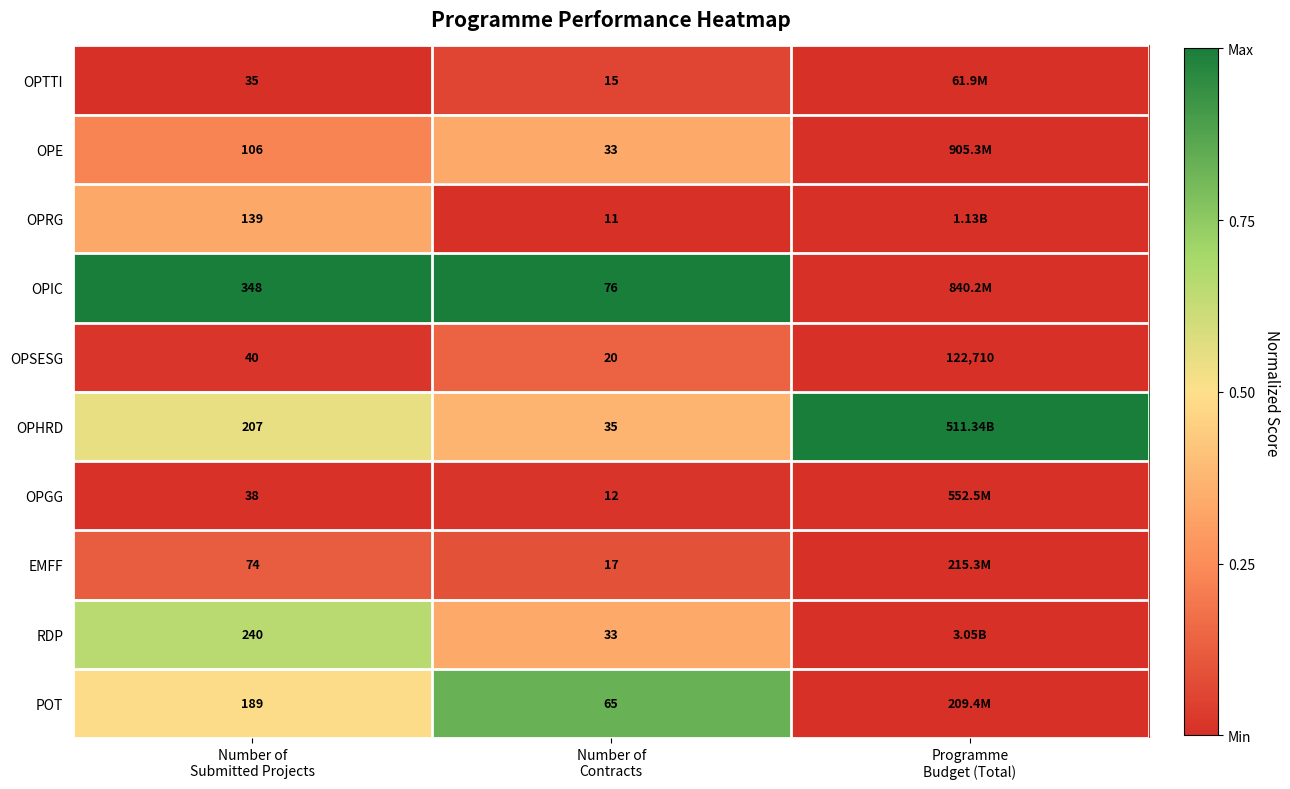

How many categories are shown in the chart?

3